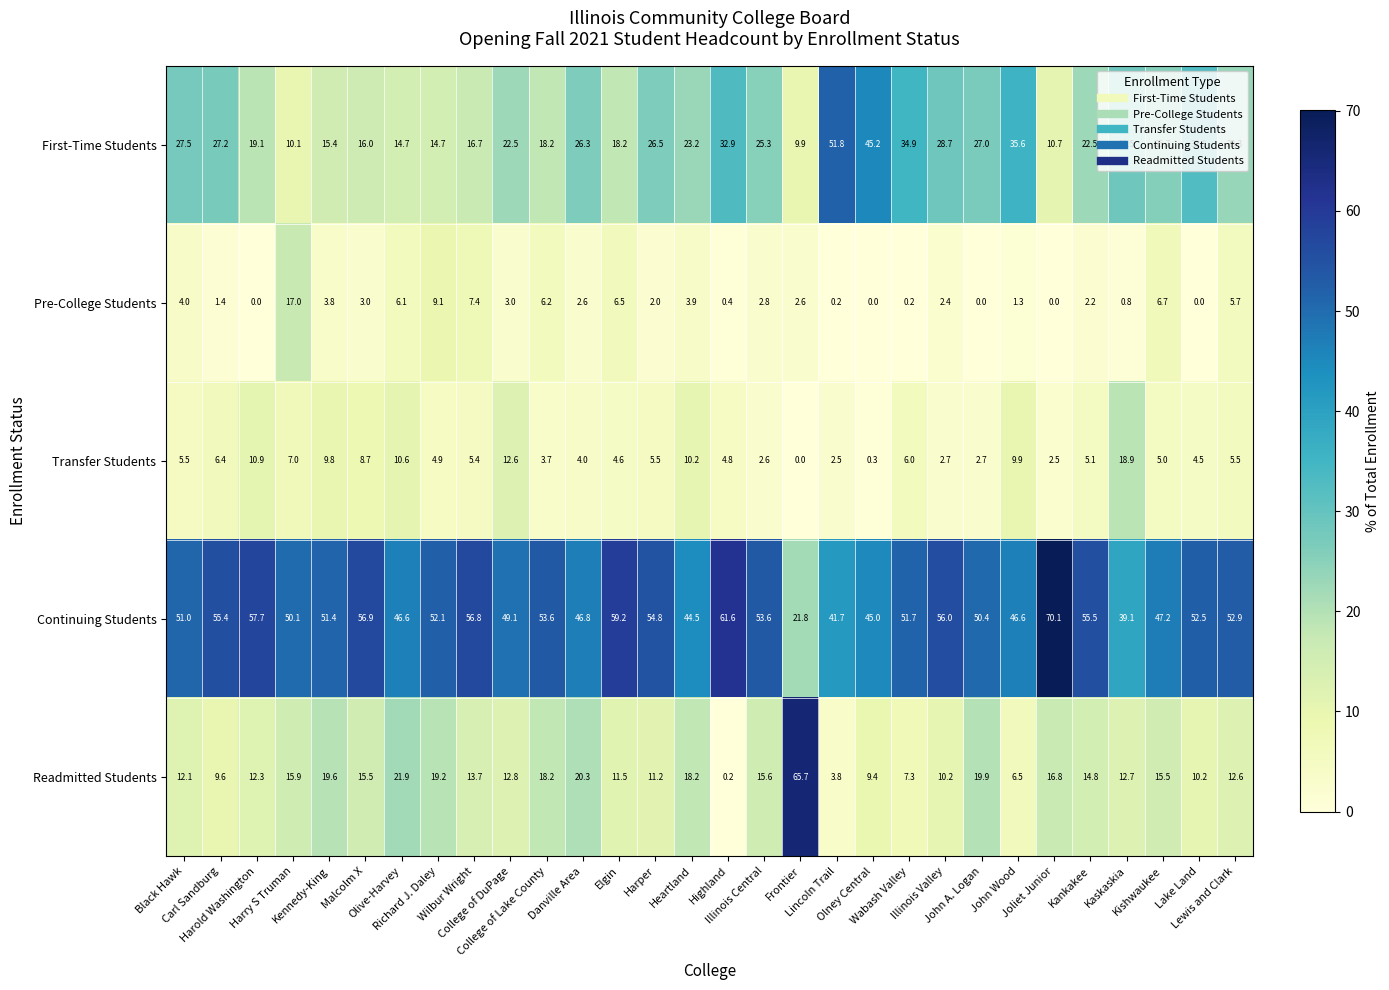

List the series in order of their peak value, highest first.

Continuing Students, Readmitted Students, First-Time Students, Transfer Students, Pre-College Students